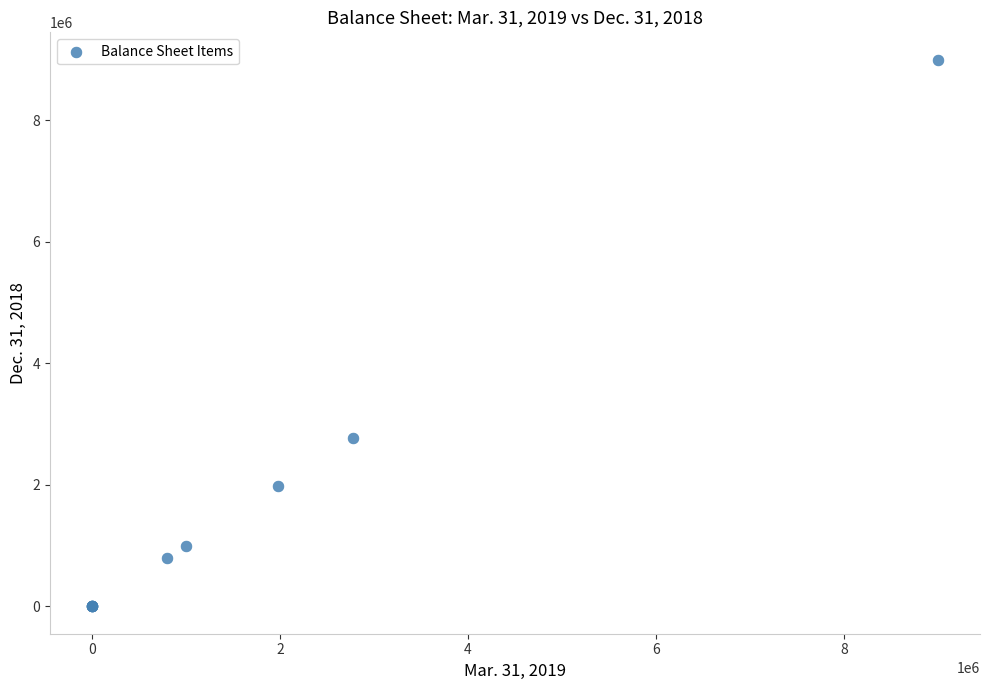

What Y value in the scatter plot is closest to 4500000?

2777250.0